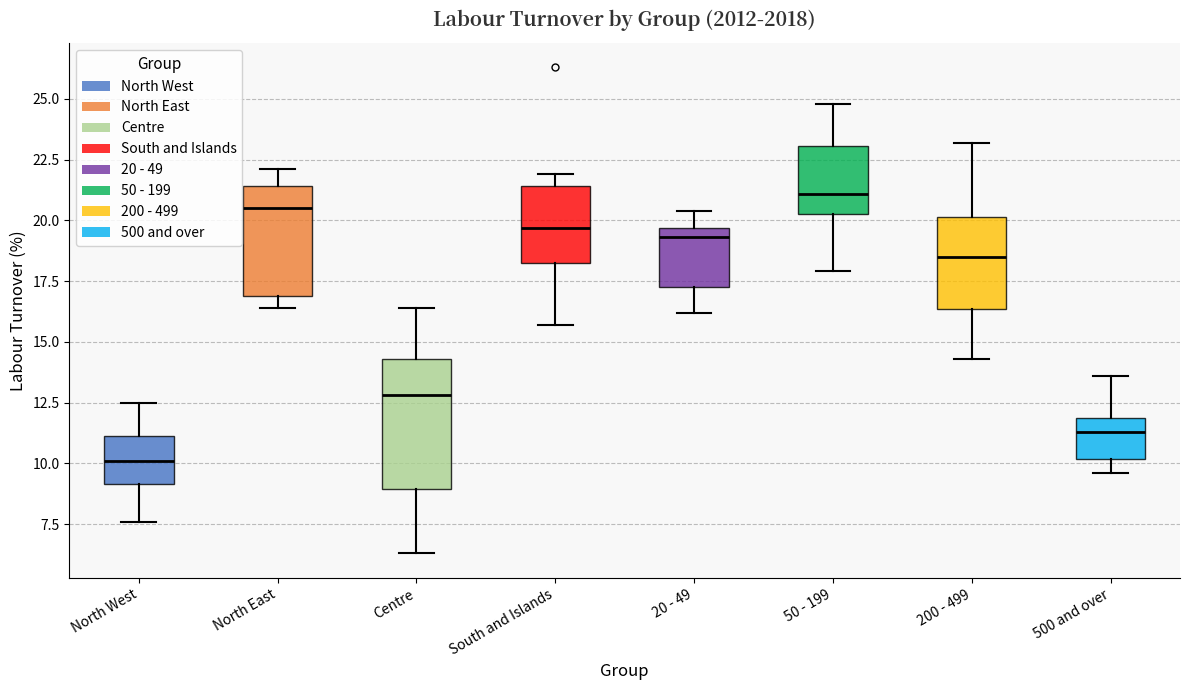

Which box has the highest median line?

50 - 199